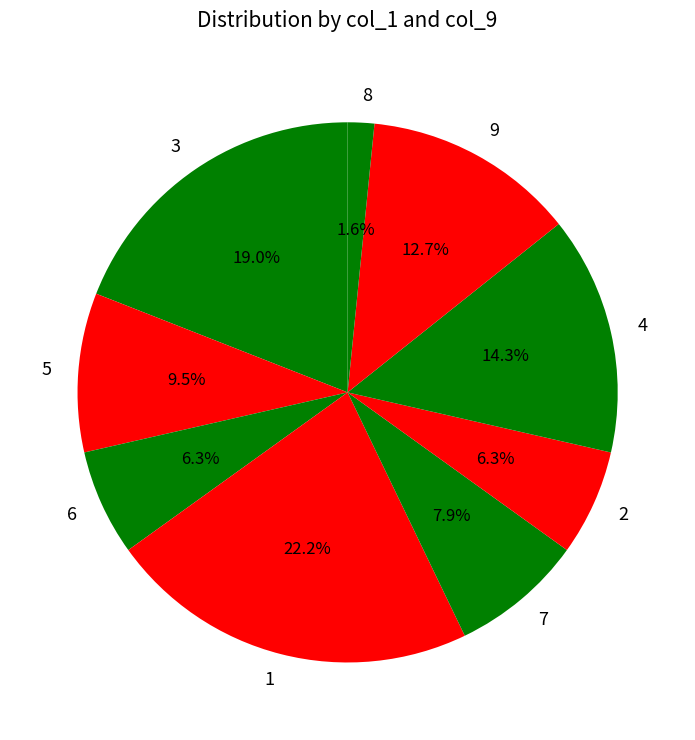

Is there any slice that represents more than half of the pie?

No